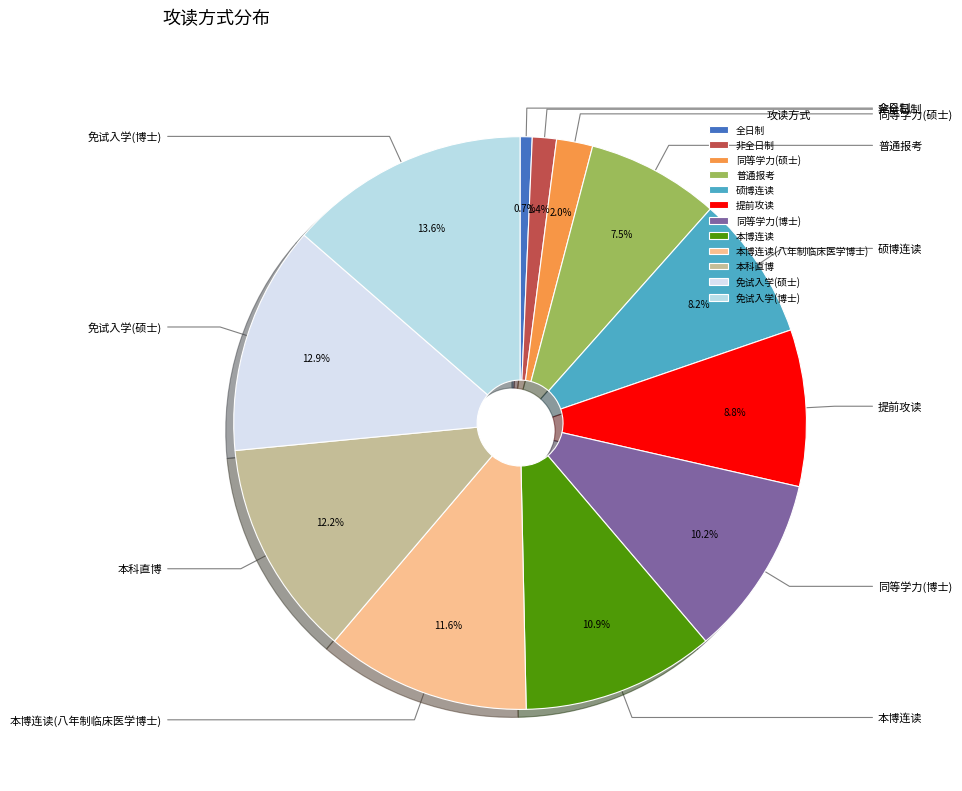

How many segments does this pie chart have?

12